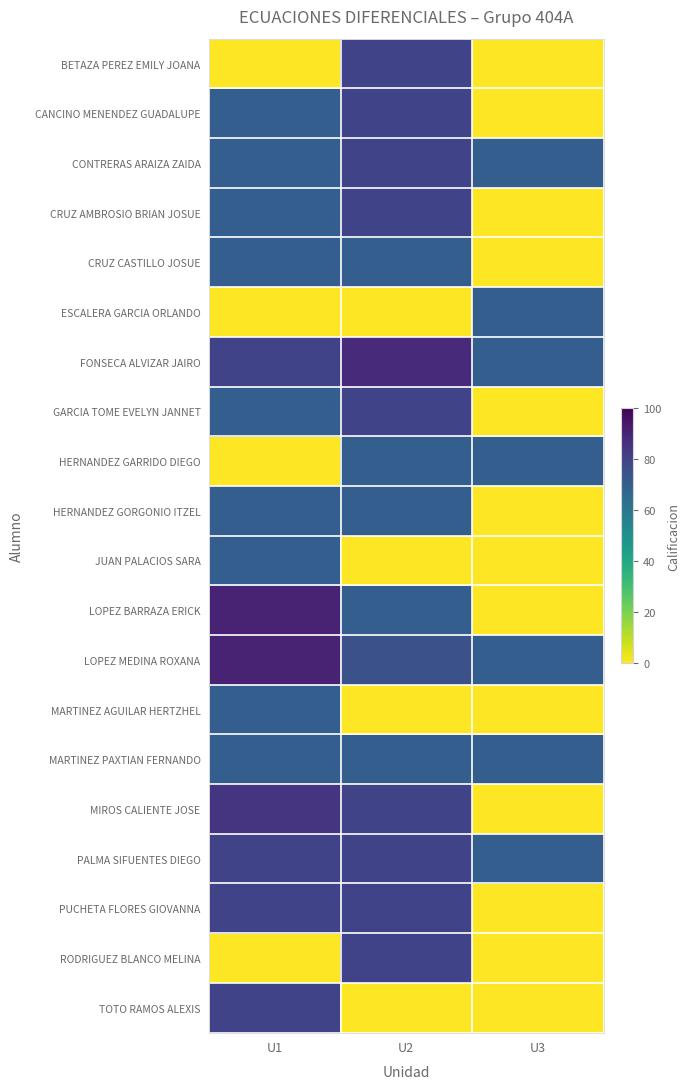

Reading right to left, what are all the values shown in this chart?

BETAZA PEREZ EMILY JOANA: U3=0	U2=80	U1=0
CANCINO MENENDEZ GUADALUPE: U3=0	U2=80	U1=70
CONTRERAS ARAIZA ZAIDA: U3=70	U2=80	U1=70
CRUZ AMBROSIO BRIAN JOSUE: U3=0	U2=80	U1=70
CRUZ CASTILLO JOSUE: U3=0	U2=70	U1=70
ESCALERA GARCIA ORLANDO: U3=70	U2=0	U1=0
FONSECA ALVIZAR JAIRO: U3=70	U2=88	U1=80
GARCIA TOME EVELYN JANNET: U3=0	U2=80	U1=70
HERNANDEZ GARRIDO DIEGO: U3=70	U2=70	U1=0
HERNANDEZ GORGONIO ITZEL: U3=0	U2=70	U1=70
JUAN PALACIOS SARA: U3=0	U2=0	U1=70
LOPEZ BARRAZA ERICK: U3=0	U2=70	U1=90
LOPEZ MEDINA ROXANA: U3=70	U2=75	U1=90
MARTINEZ AGUILAR HERTZHEL: U3=0	U2=0	U1=70
MARTINEZ PAXTIAN FERNANDO: U3=70	U2=70	U1=70
MIROS CALIENTE JOSE: U3=0	U2=80	U1=85
PALMA SIFUENTES DIEGO: U3=70	U2=80	U1=80
PUCHETA FLORES GIOVANNA: U3=0	U2=80	U1=80
RODRIGUEZ BLANCO MELINA: U3=0	U2=80	U1=0
TOTO RAMOS ALEXIS: U3=0	U2=0	U1=80